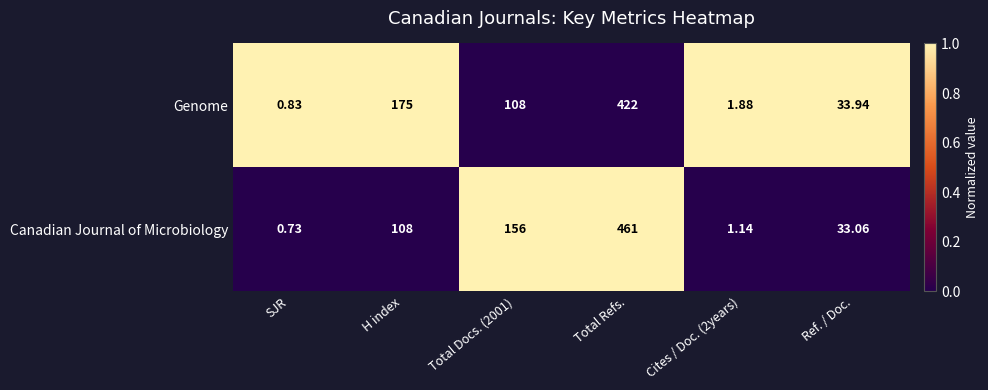

How many values in the Genome series are below 108?

3